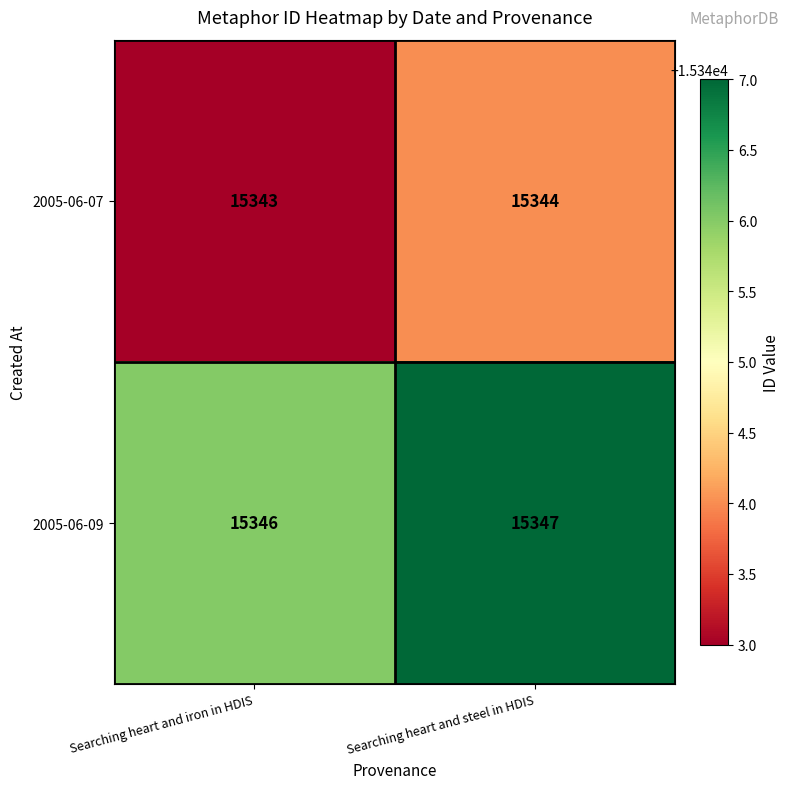

Which label corresponds to the largest value in the chart?

Searching heart and steel in HDIS